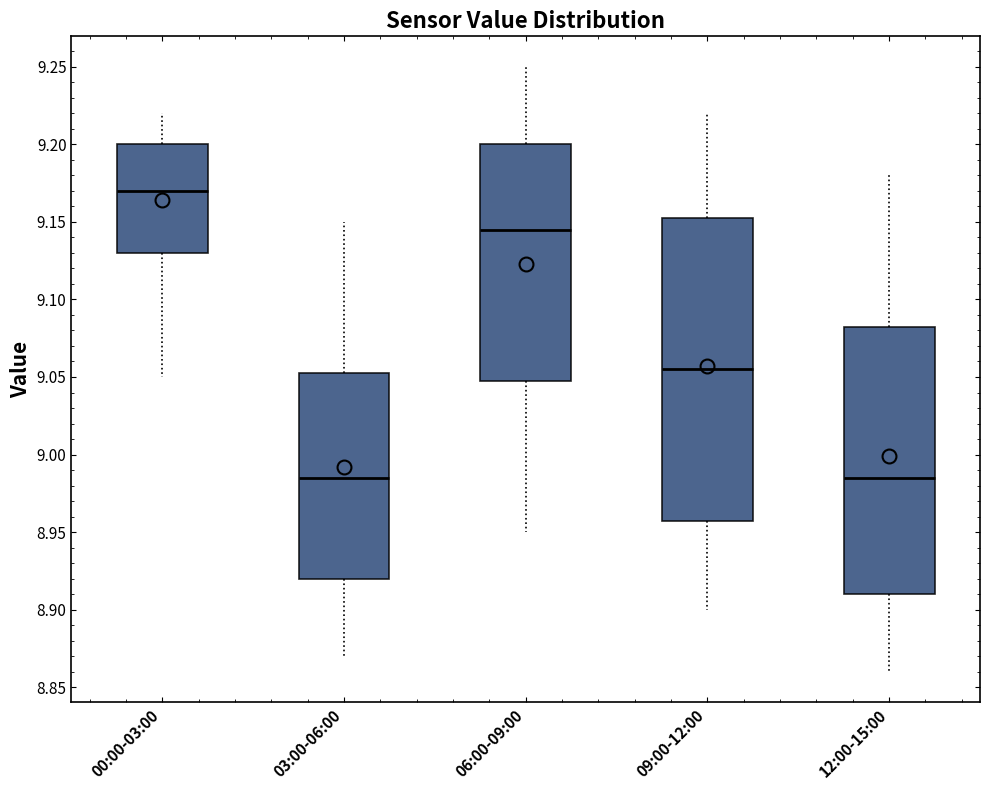

Comparing the boxes themselves (not the whiskers), which one is the tallest?

09:00-12:00